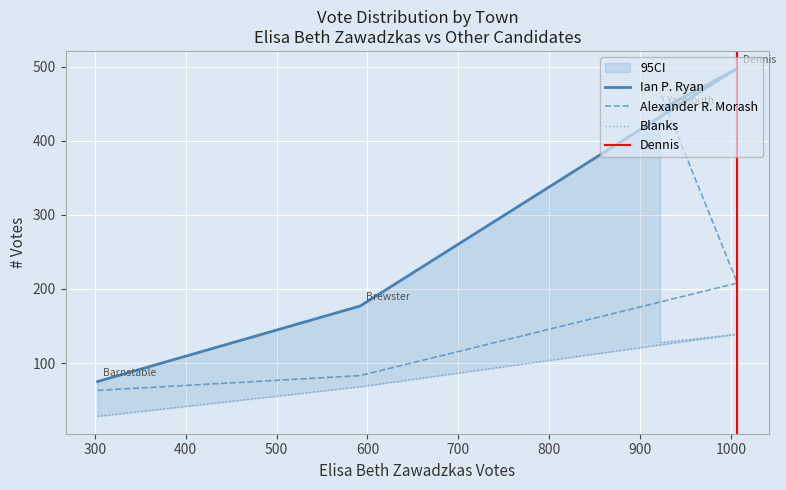

What value does the Blanks series have at Barnstable?

28